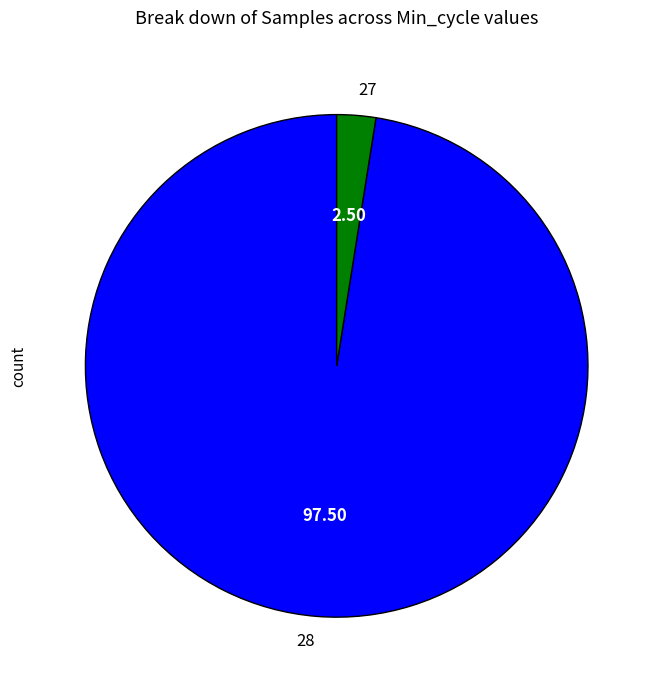

Which slice is the largest?

28